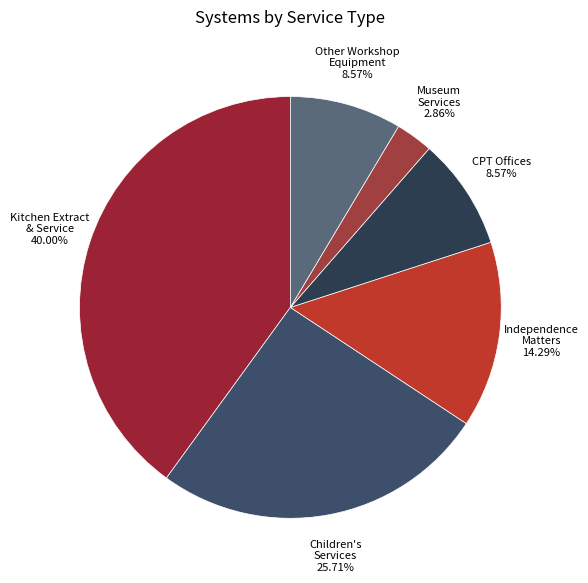

How many segments does this pie chart have?

6